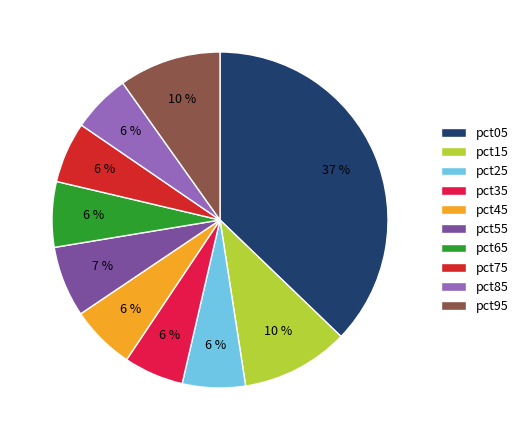

Between pct25 and pct05, which is larger?

pct05